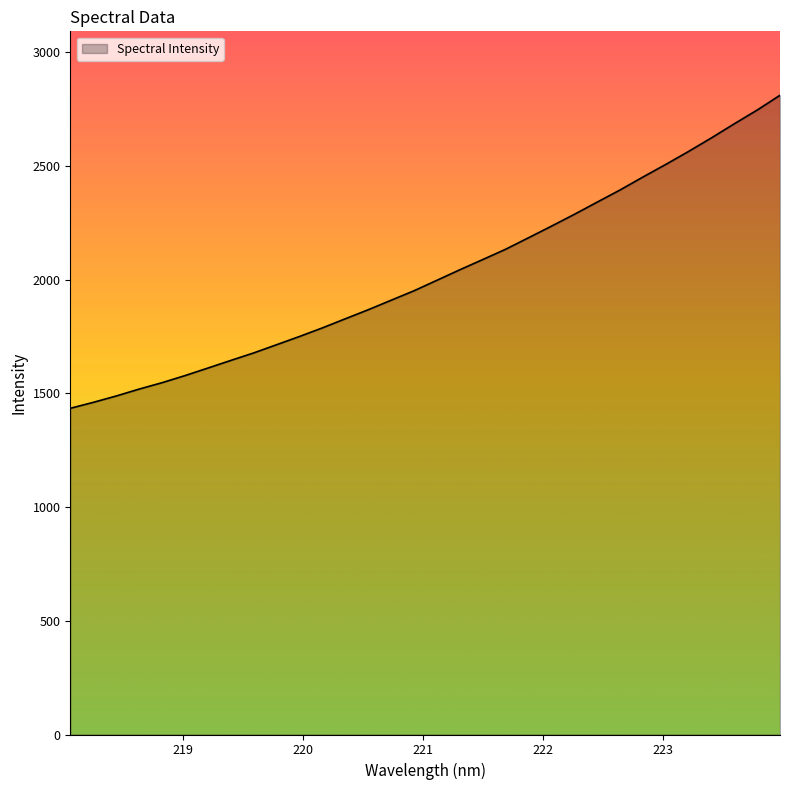

What is the difference between the maximum and minimum values?

1376.8